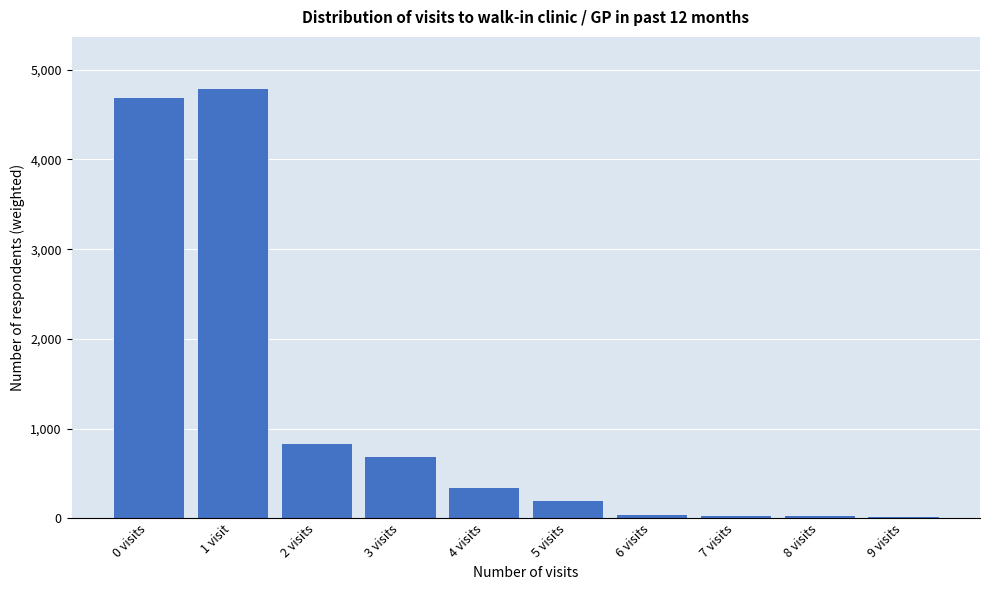

What is the average value?

1172.8